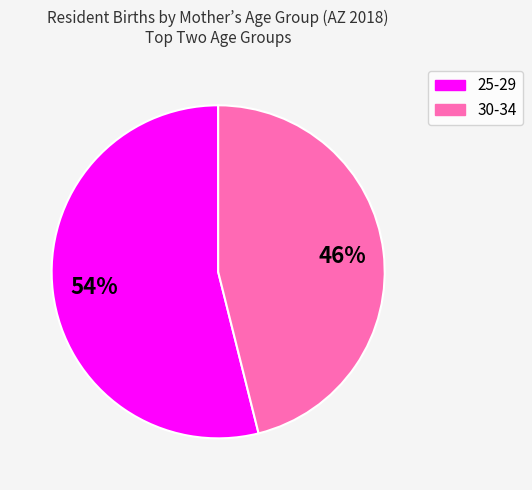

True or false: 30-34 accounts for 38% of the total.

False